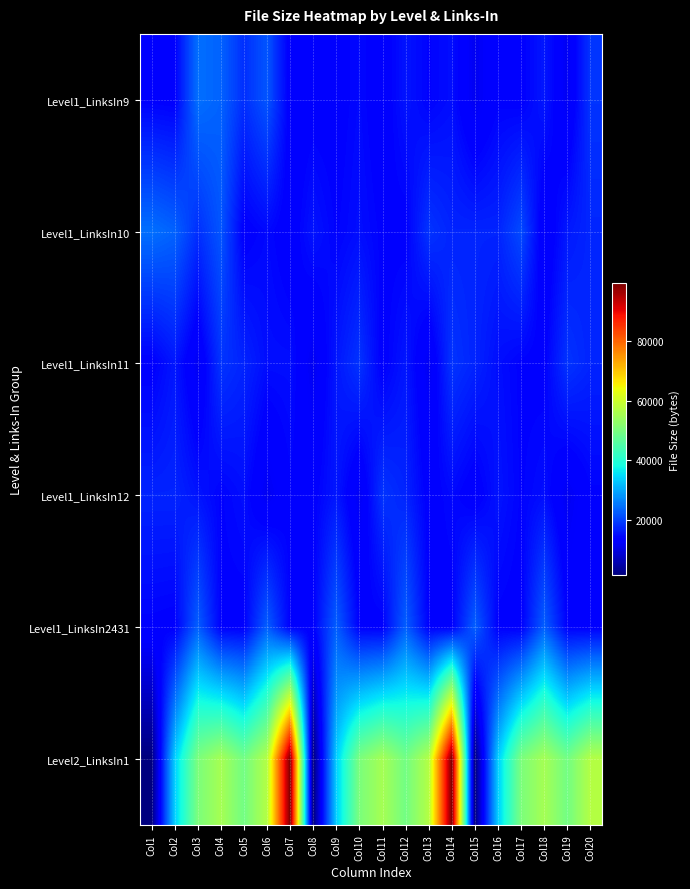

At which category is the sum across all series the highest?

Col14